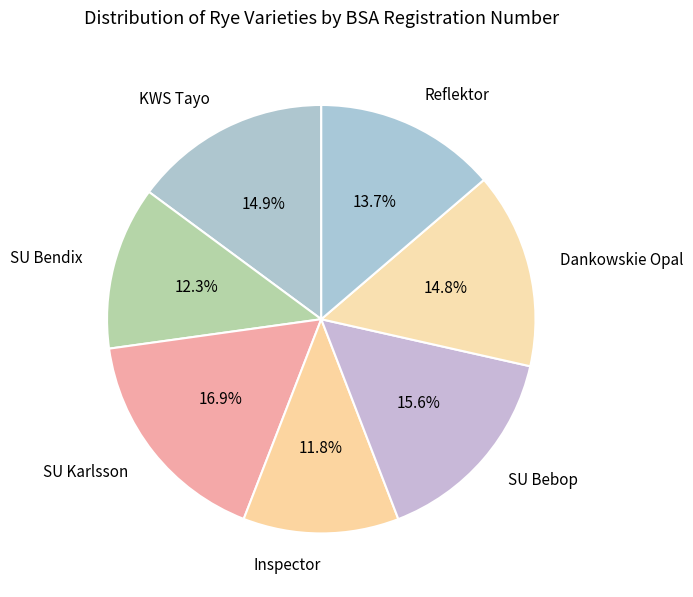

Is there any slice that represents more than half of the pie?

No